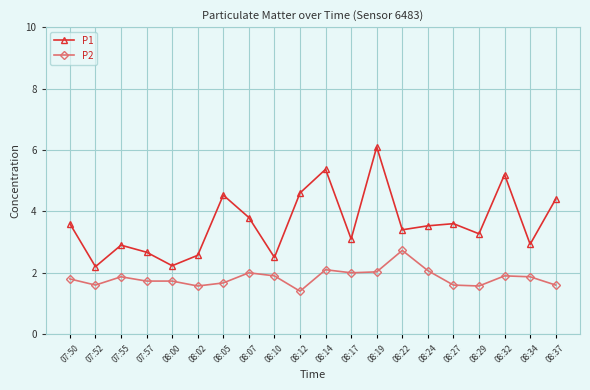

The value of P1 at 07:50 is 3.6. True or false?

True